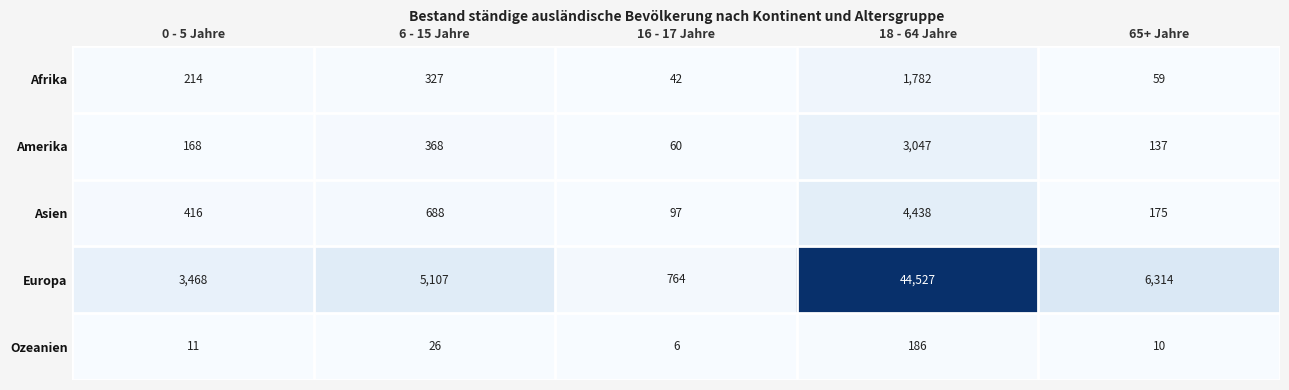

The Asien series shows 90 at 0 - 5 Jahre. True or false?

False